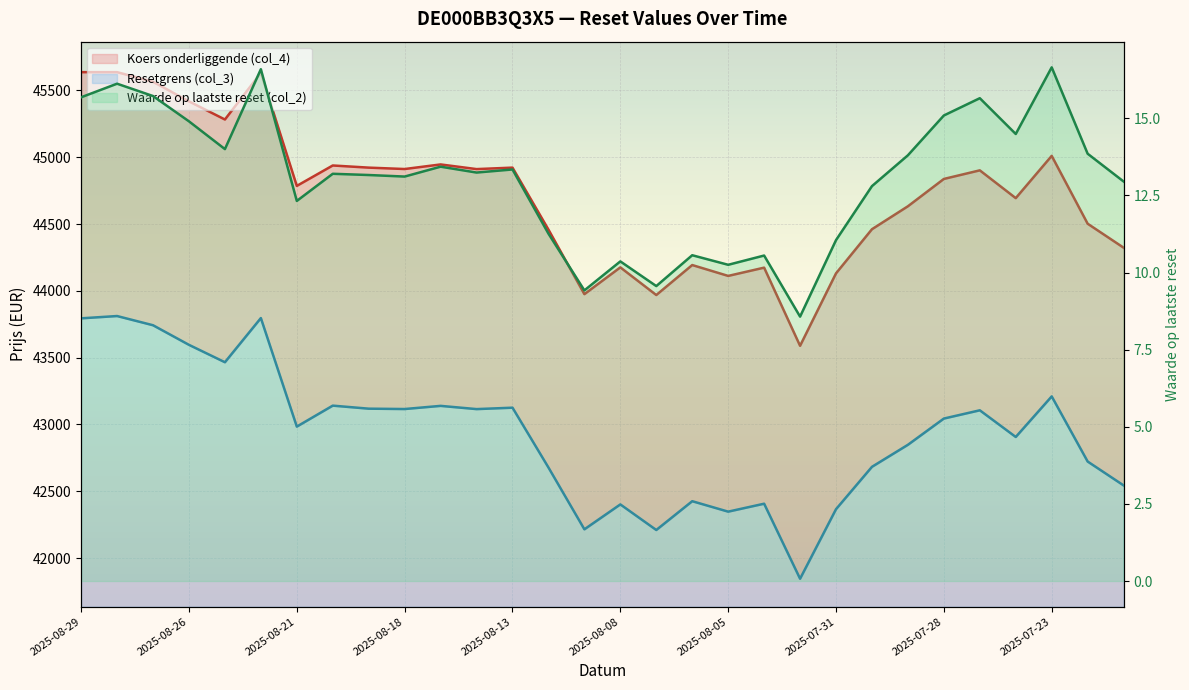

At which category is the sum across all series the highest?

2025-08-28